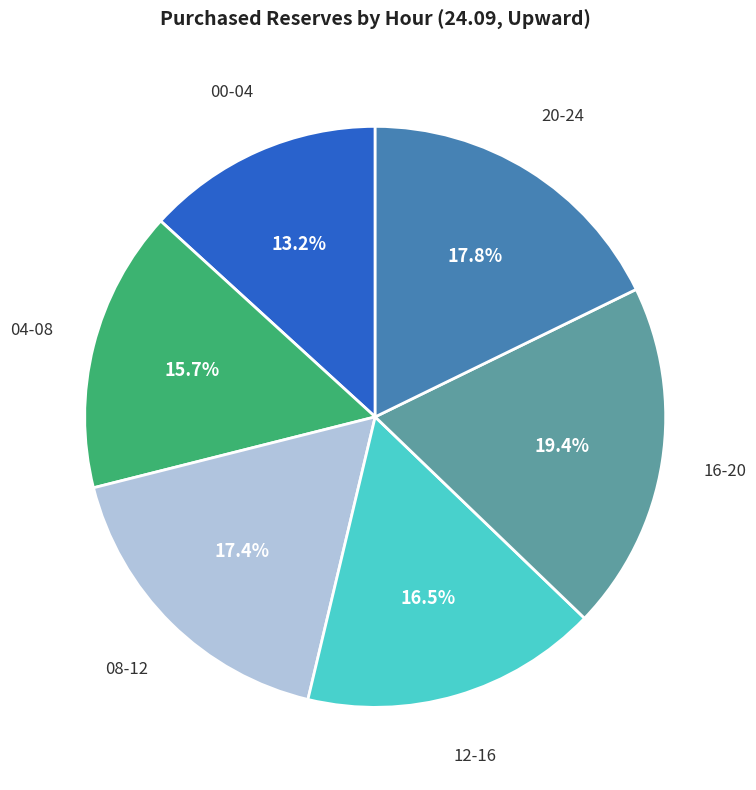

Which slice is the largest?

16-20